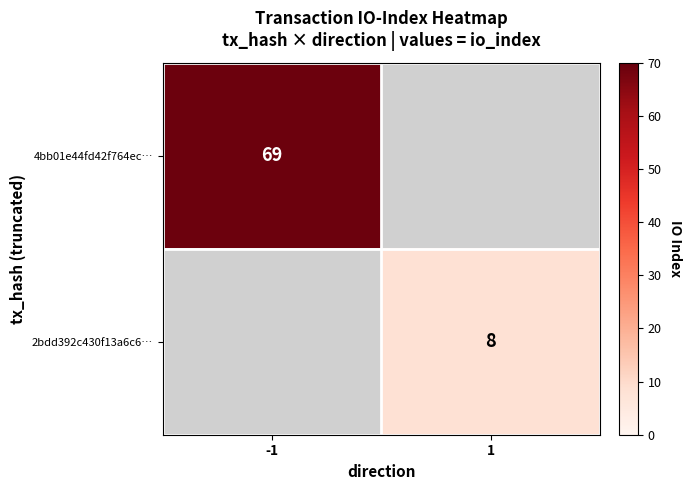

The 4bb01e44fd42f764ec… series shows 69 at -1. True or false?

True